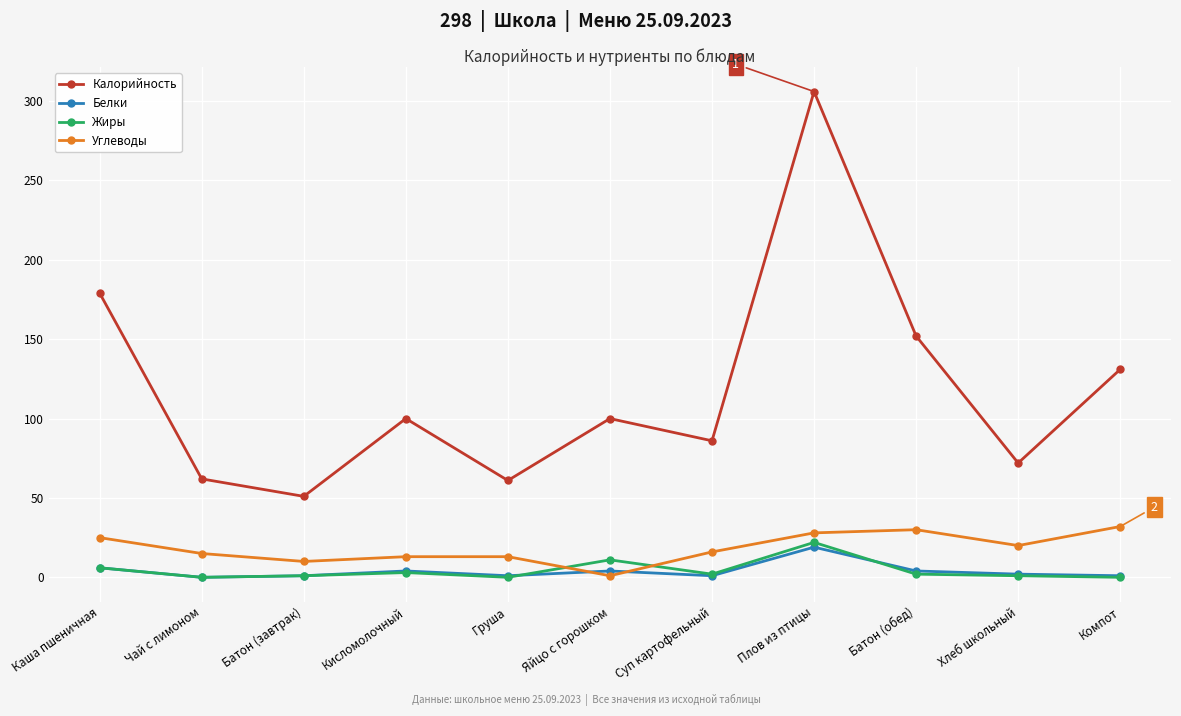

True or false: Калорийность and Углеводы intersect in this chart.

False